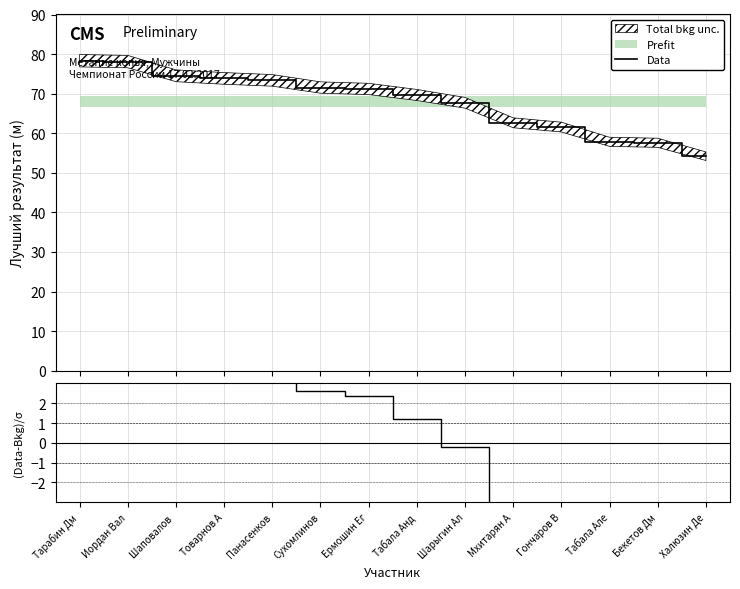

At how many categories does at least one series exceed 51?

14